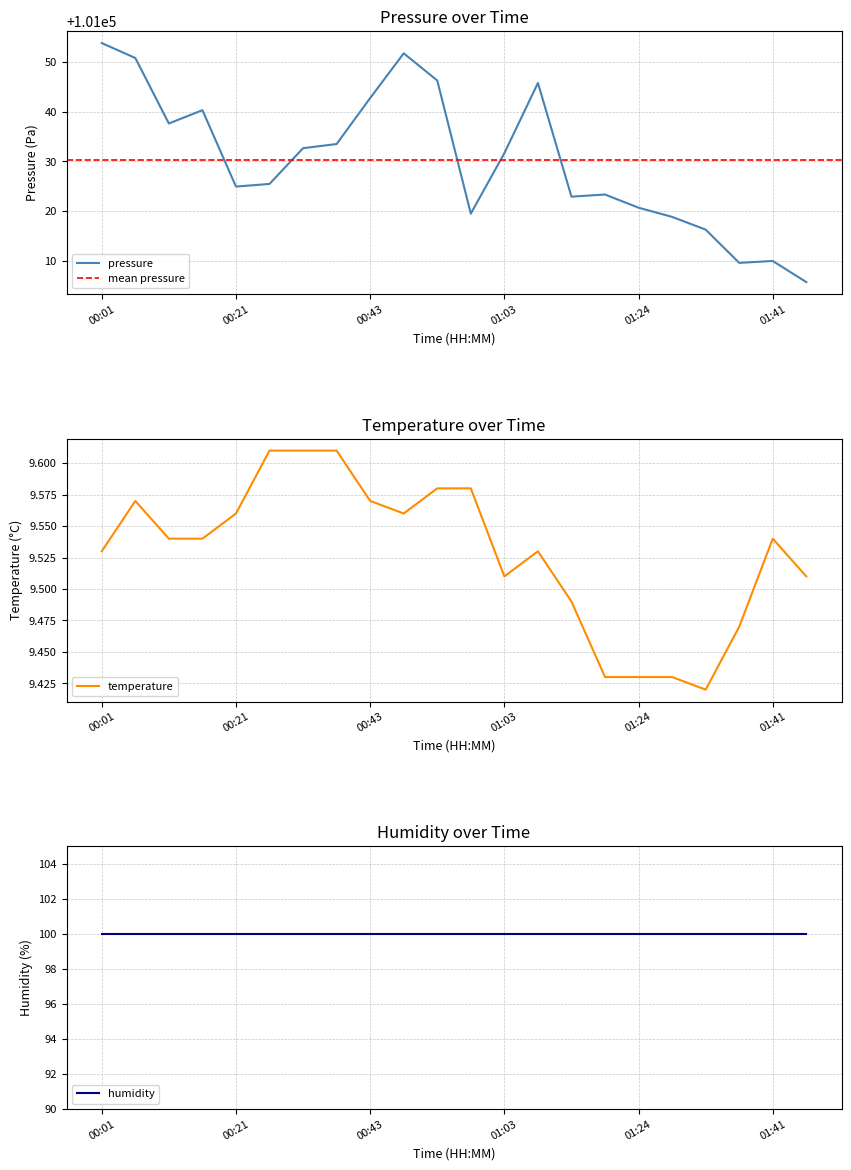

What is the sum of all temperature values?

209.6